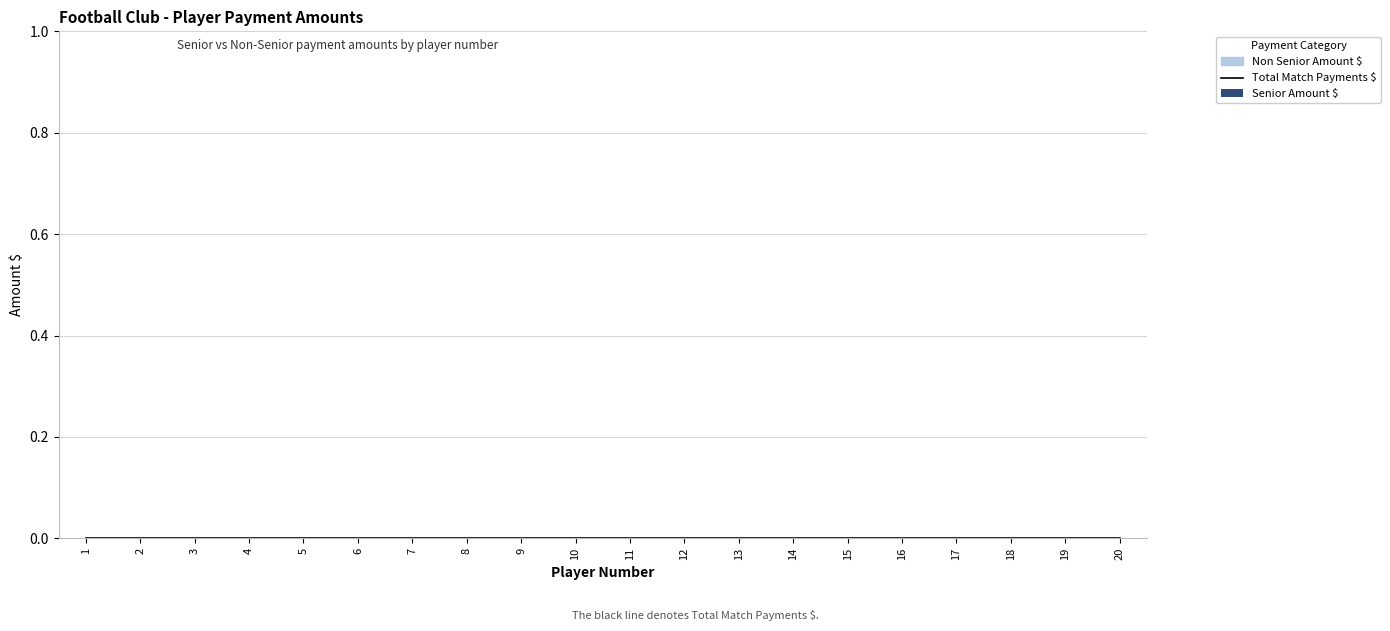

At which category is the sum across all series the highest?

1